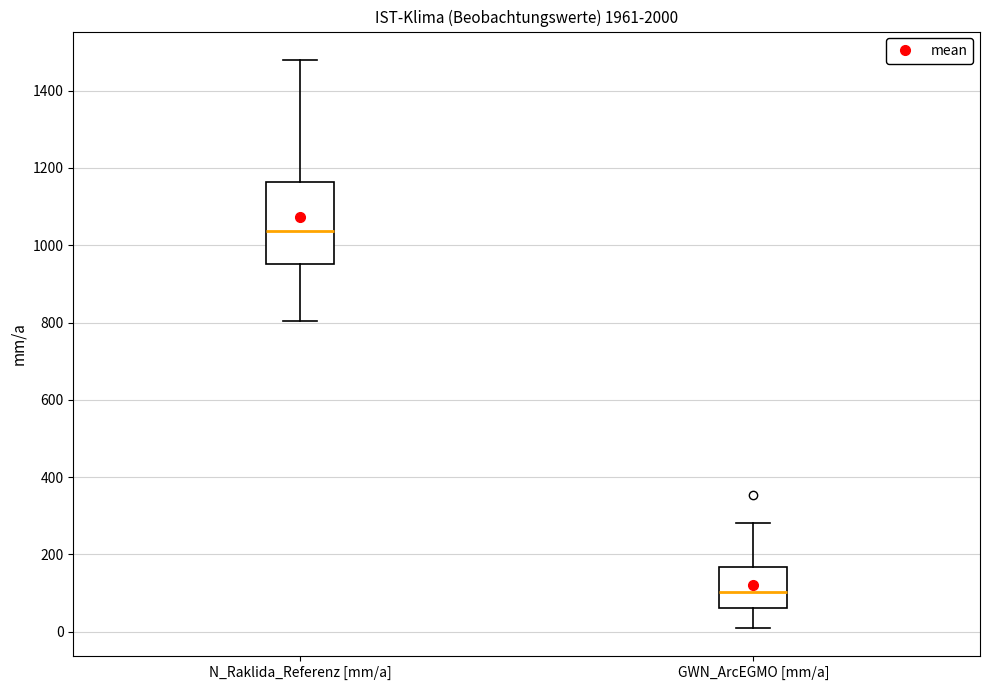

Where is the lower edge of the box for GWN_ArcEGMO [mm/a] on the y-axis? The values are not printed on the chart, so give them approximately, as read against the axis.

60